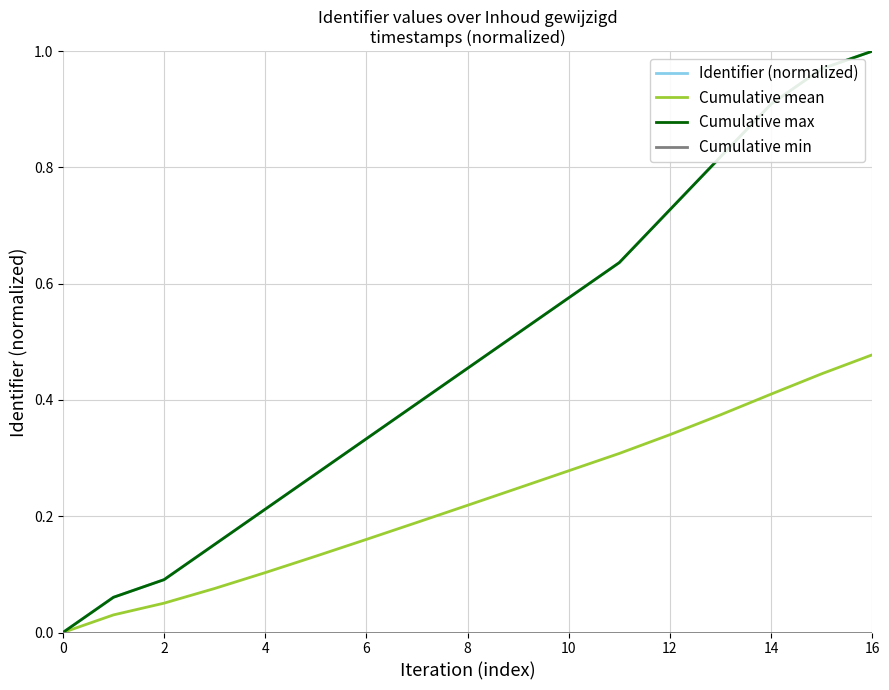

True or false: Cumulative min has more than 2 points higher than both neighbors.

False